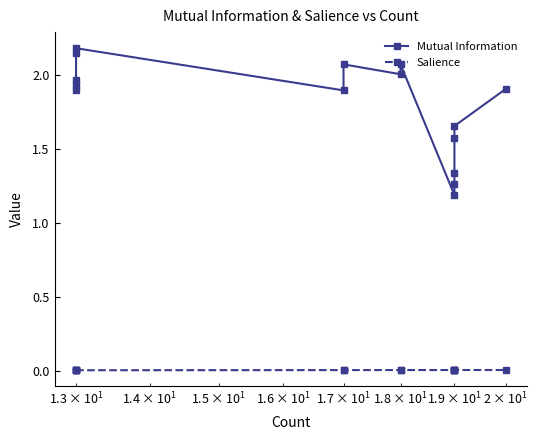

Count the number of categories in the chart.

15